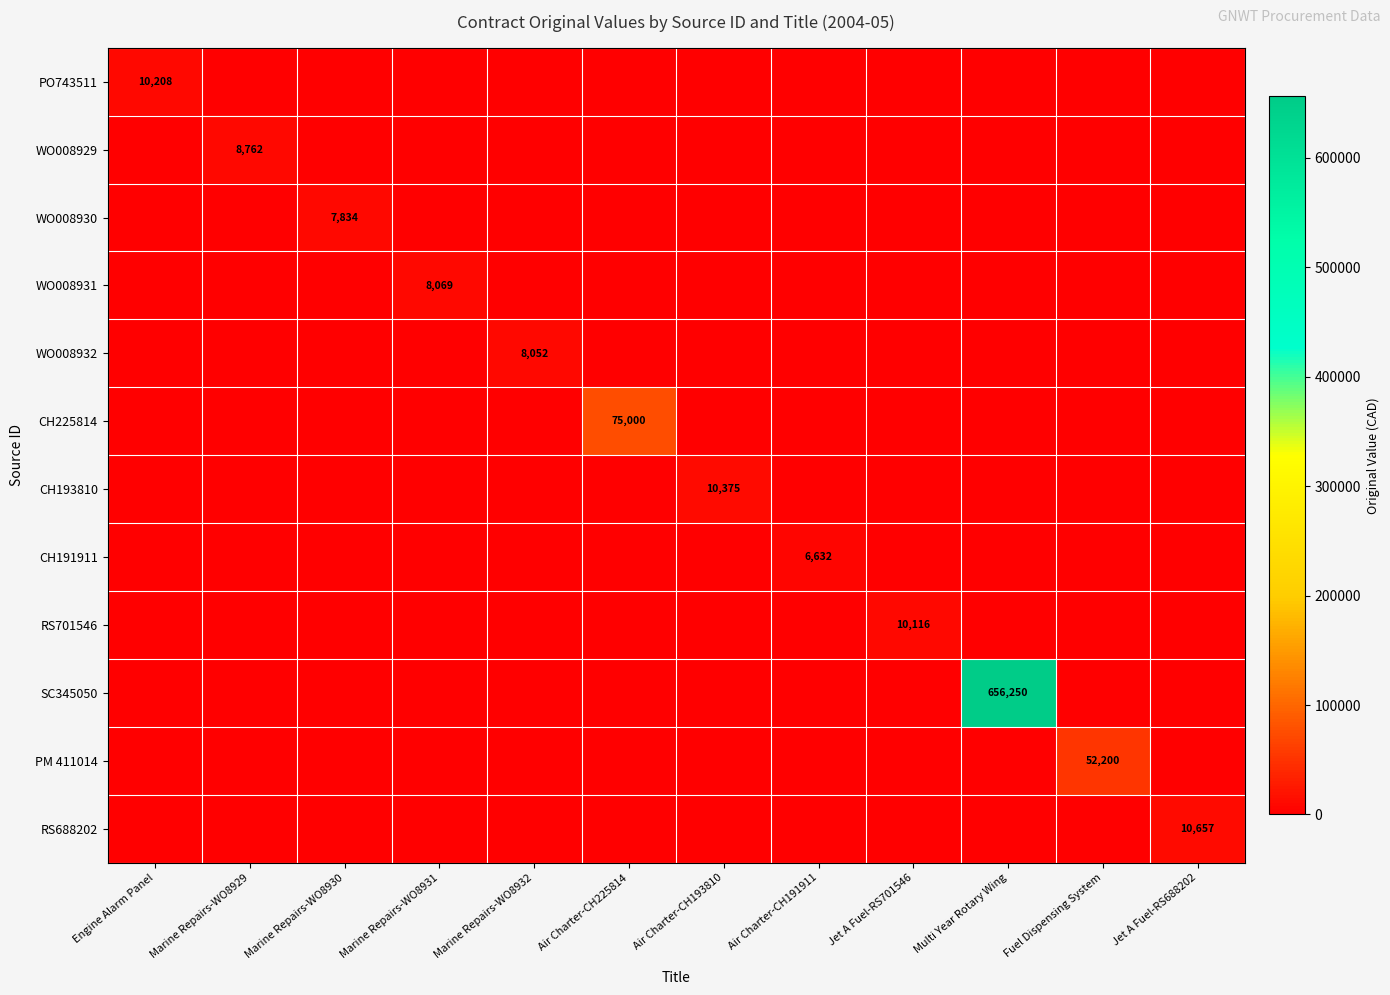

Count the number of categories in the chart.

12